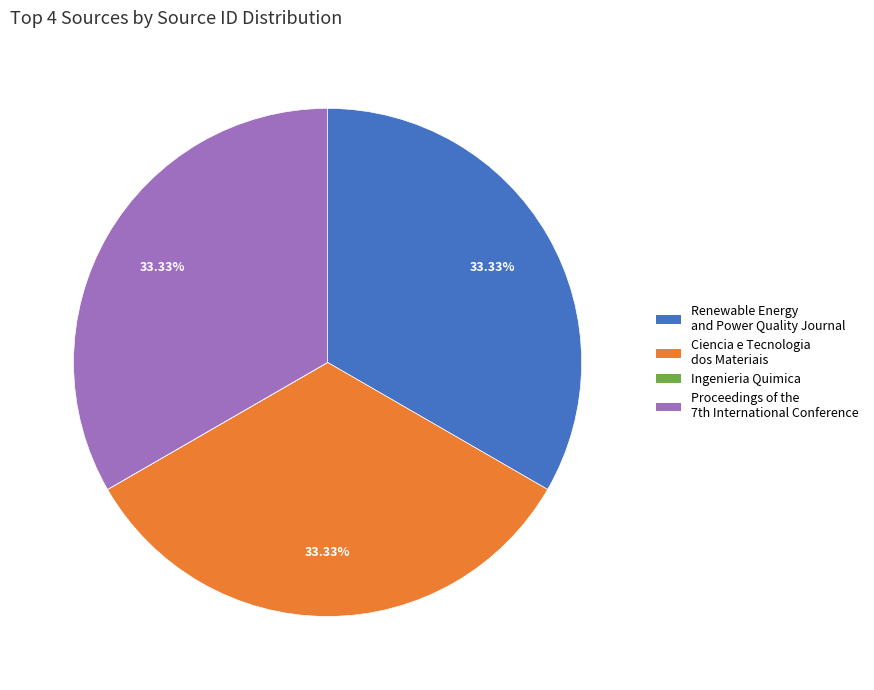

Is there a majority slice in this chart?

No